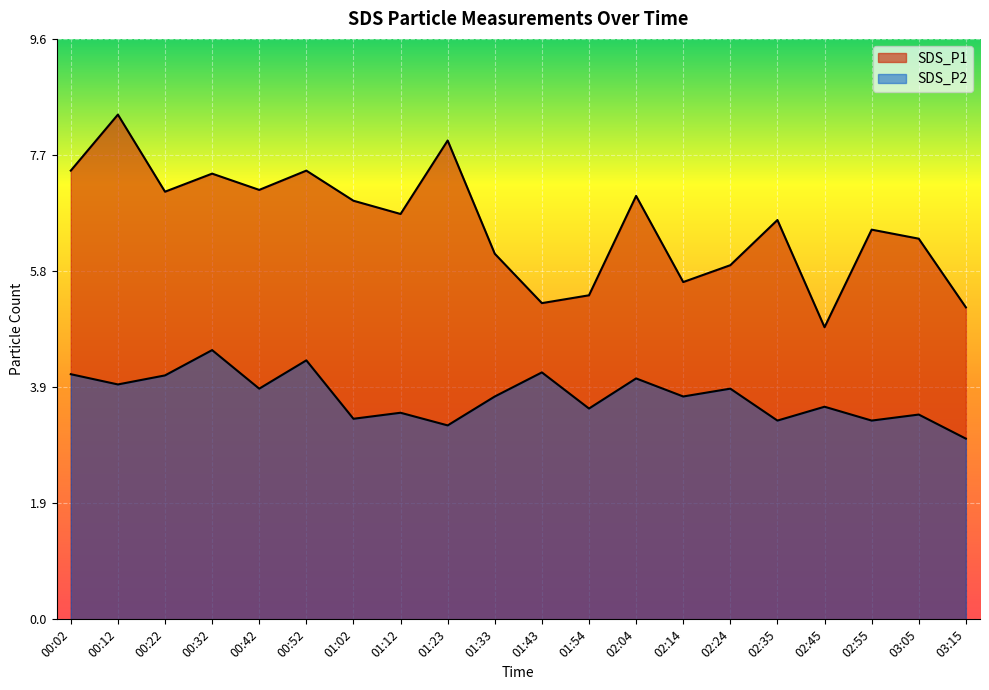

What is the total value across all series at 00:52?

11.8